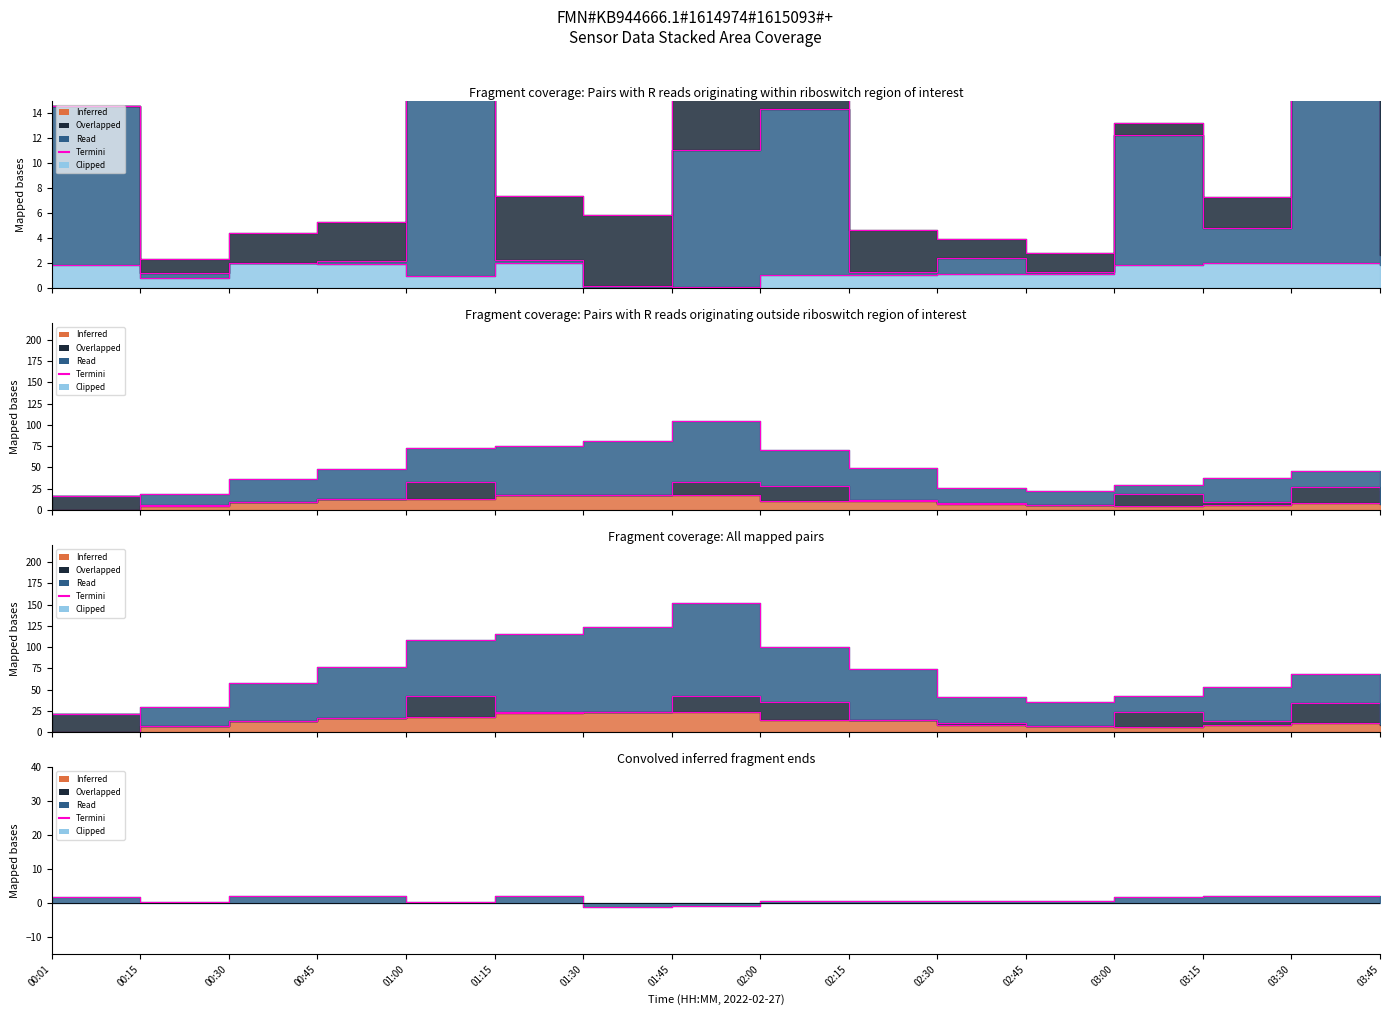

What is the minimum value shown in the chart?

-1.1